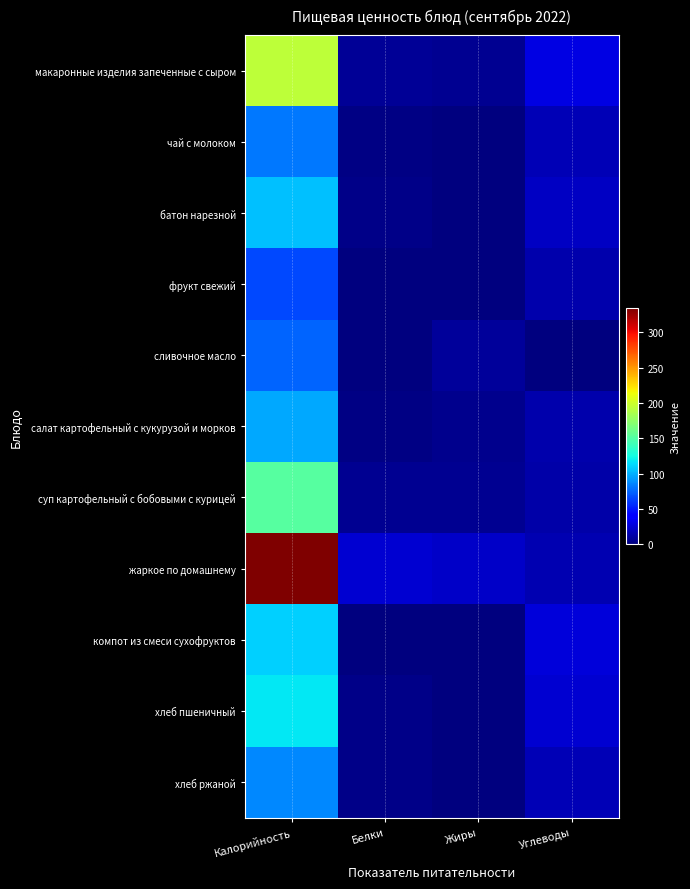

Reading right to left, transcribe all the data shown in this chart.

макаронные изделия запеченные с сыром: Углеводы=29.3	Жиры=5.4	Белки=6.7	Калорийность=193.5
чай с молоком: Углеводы=15.9	Жиры=1.3	Белки=1.5	Калорийность=81.0
батон нарезной: Углеводы=20.5	Жиры=1.2	Белки=3.0	Калорийность=104.8
фрукт свежий: Углеводы=13.7	Жиры=0.5	Белки=0.5	Калорийность=66.2
сливочное масло: Углеводы=0.0	Жиры=8.2	Белки=0.0	Калорийность=74.8
салат картофельный с кукурузой и морков: Углеводы=13.2	Жиры=4.1	Белки=1.8	Калорийность=97.2
суп картофельный с бобовыми с курицей: Углеводы=12.2	Жиры=5.8	Белки=5.3	Калорийность=152.0
жаркое по домашнему: Углеводы=15.2	Жиры=21.3	Белки=23.9	Калорийность=333.6
компот из смеси сухофруктов: Углеводы=27.0	Жиры=0.1	Белки=0.5	Калорийность=110.0
хлеб пшеничный: Углеводы=24.6	Жиры=0.4	Белки=3.8	Калорийность=117.5
хлеб ржаной: Углеводы=16.7	Жиры=0.6	Белки=3.3	Калорийность=87.0